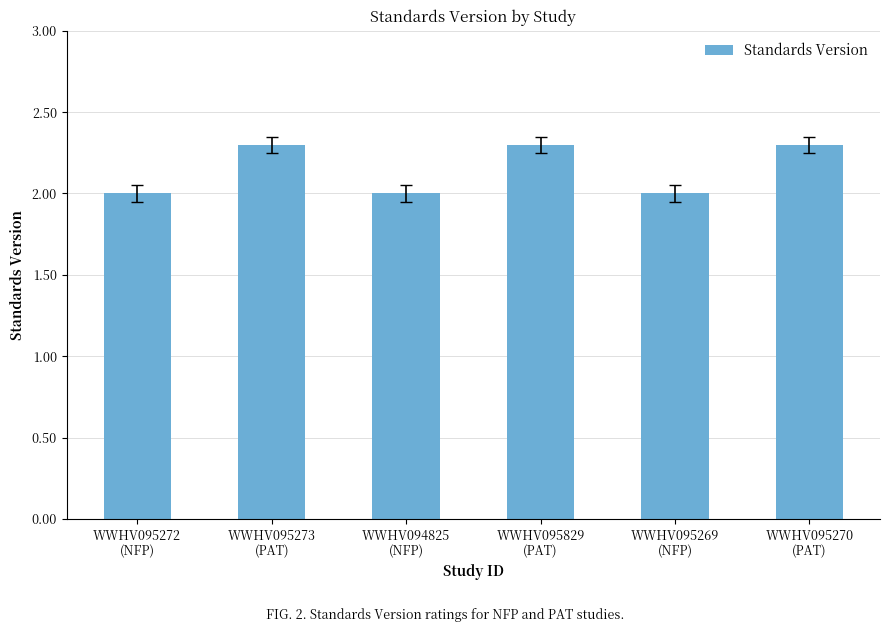

Reading left to right, transcribe all the data shown in this chart.

2.0	2.3	2.0	2.3	2.0	2.3